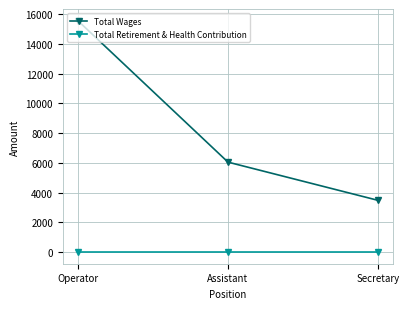

Which series has the widest spread of values?

Total Wages